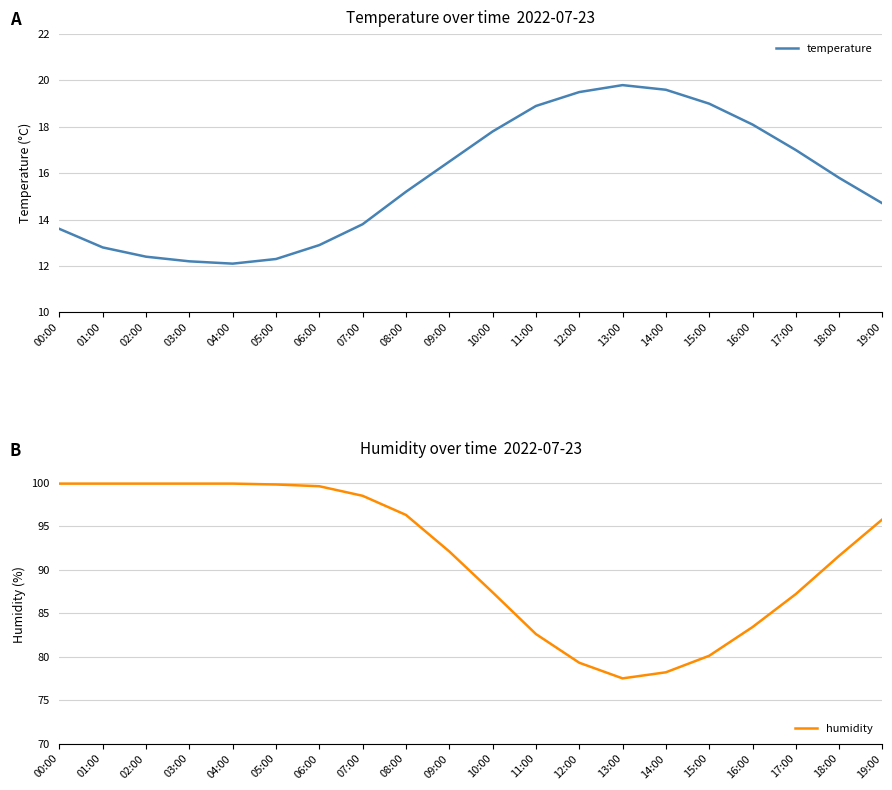

What is the difference between the maximum and minimum values in the humidity series?

22.4